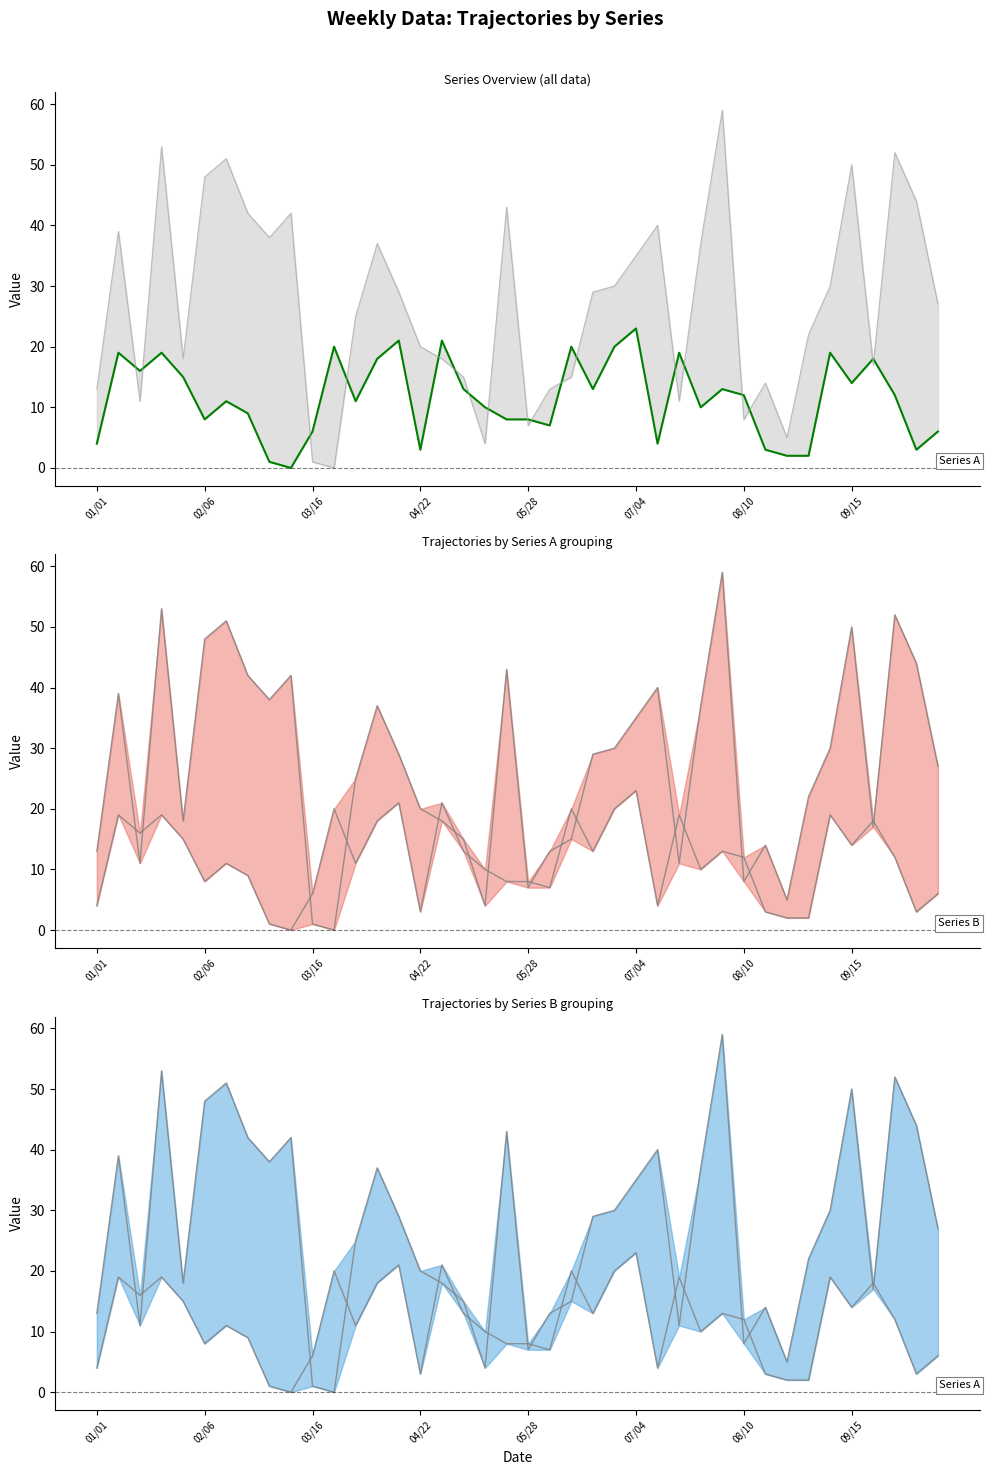

Rank the series by their average value, from highest to lowest.

Series B, Series A